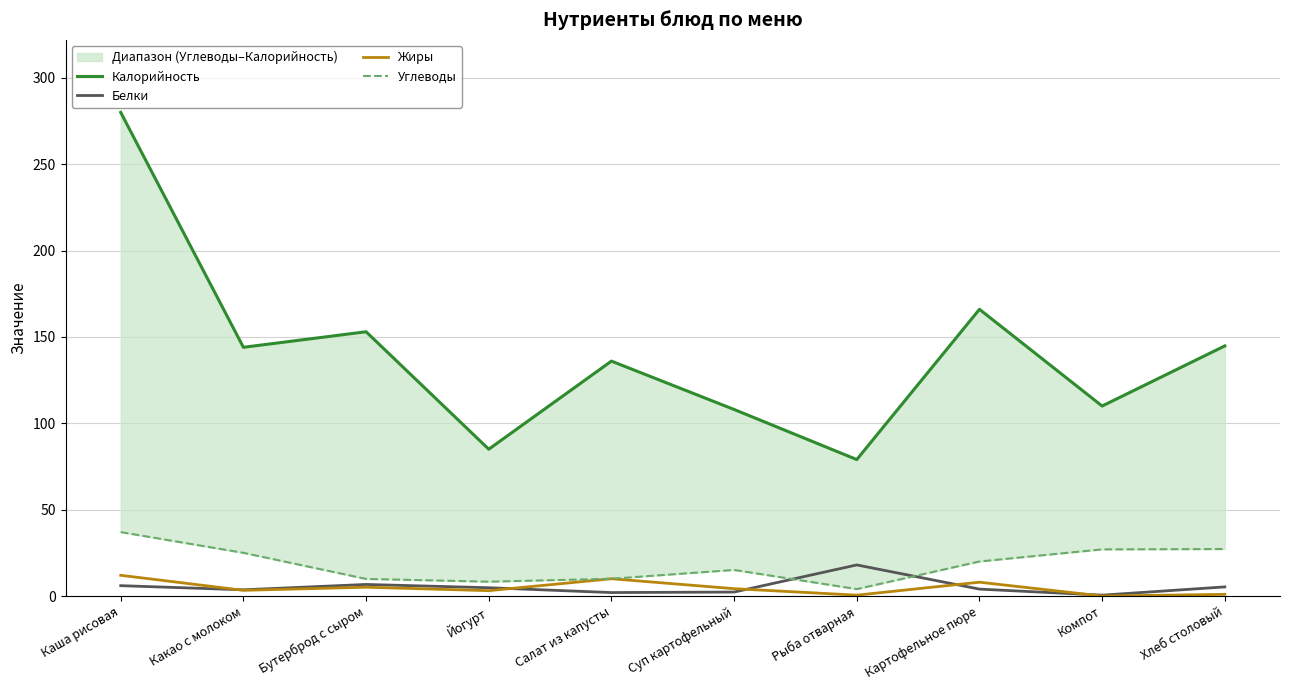

What is the lowest value of the Белки series?

0.5